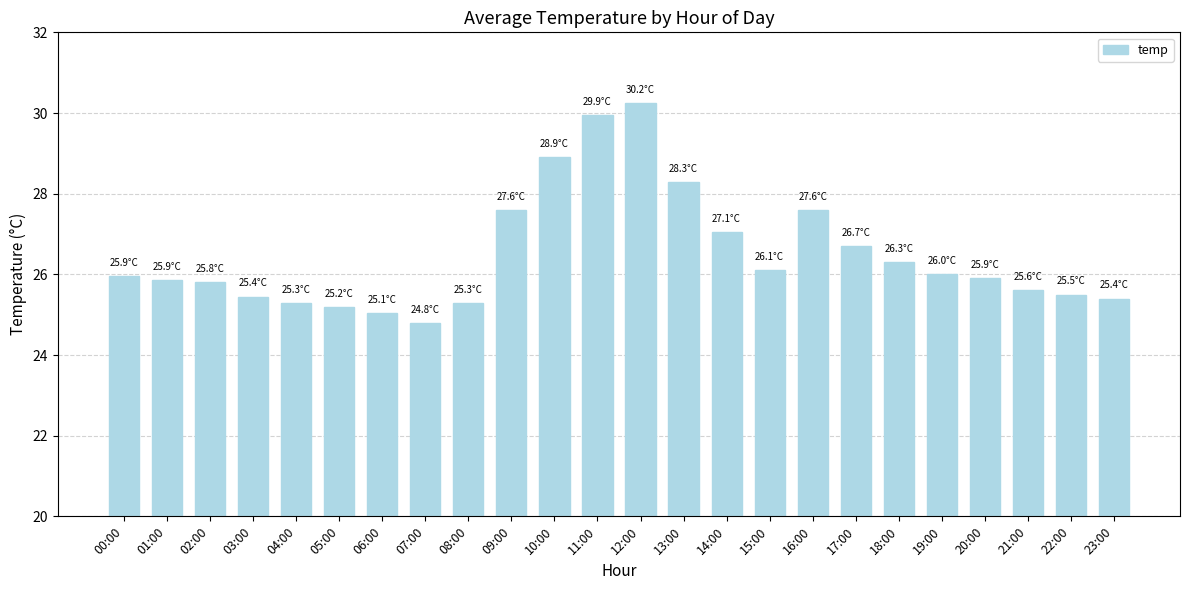

Approximately how many times larger is the value at 16:00 compared to 02:00?

1.1